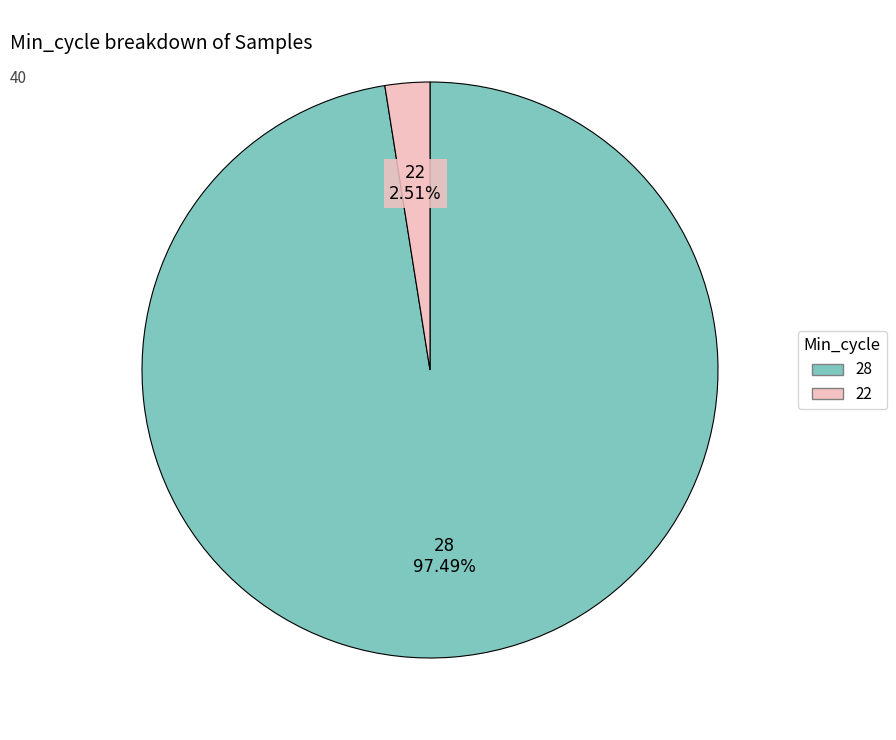

Is there a majority slice in this chart?

Yes